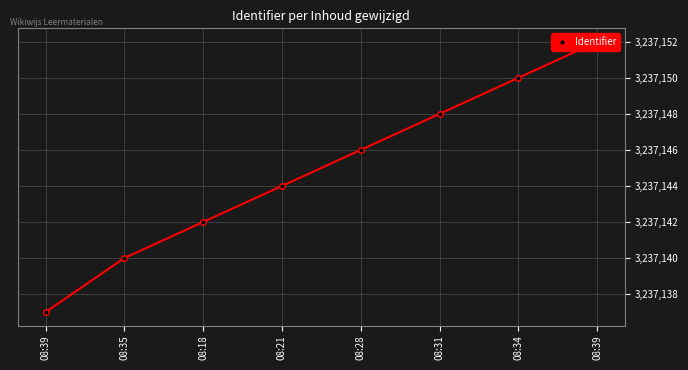

What is the label of the 2nd point from the right?

08:34